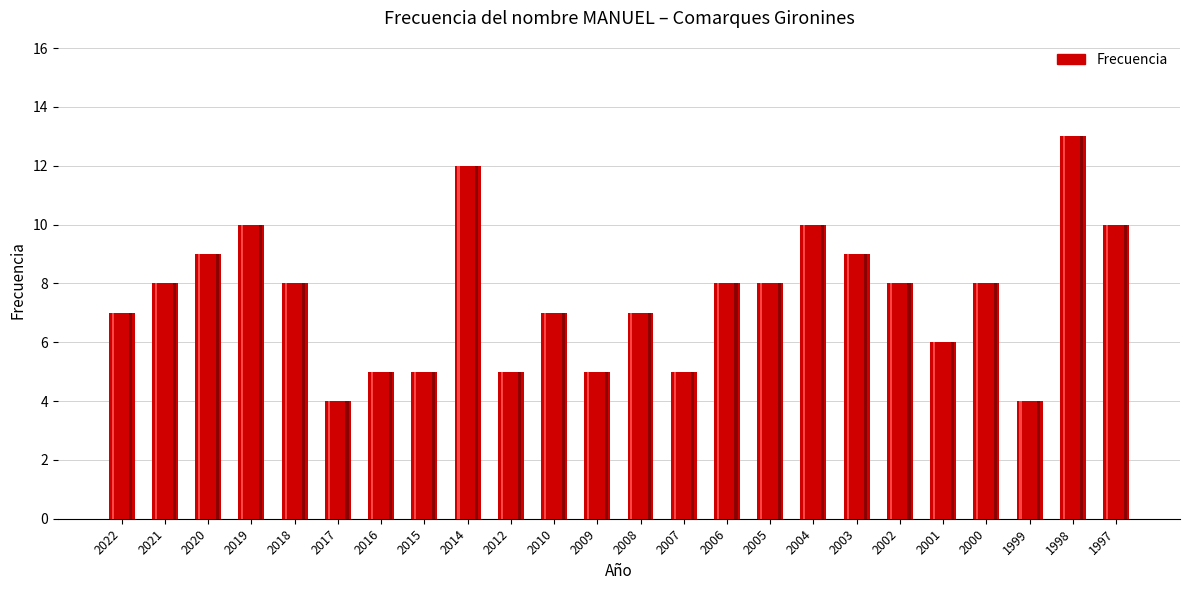

Rank the categories by value from lowest to highest.

2017, 1999, 2016, 2015, 2012, 2009, 2007, 2001, 2022, 2010, 2008, 2021, 2018, 2006, 2005, 2002, 2000, 2020, 2003, 2019, 2004, 1997, 2014, 1998